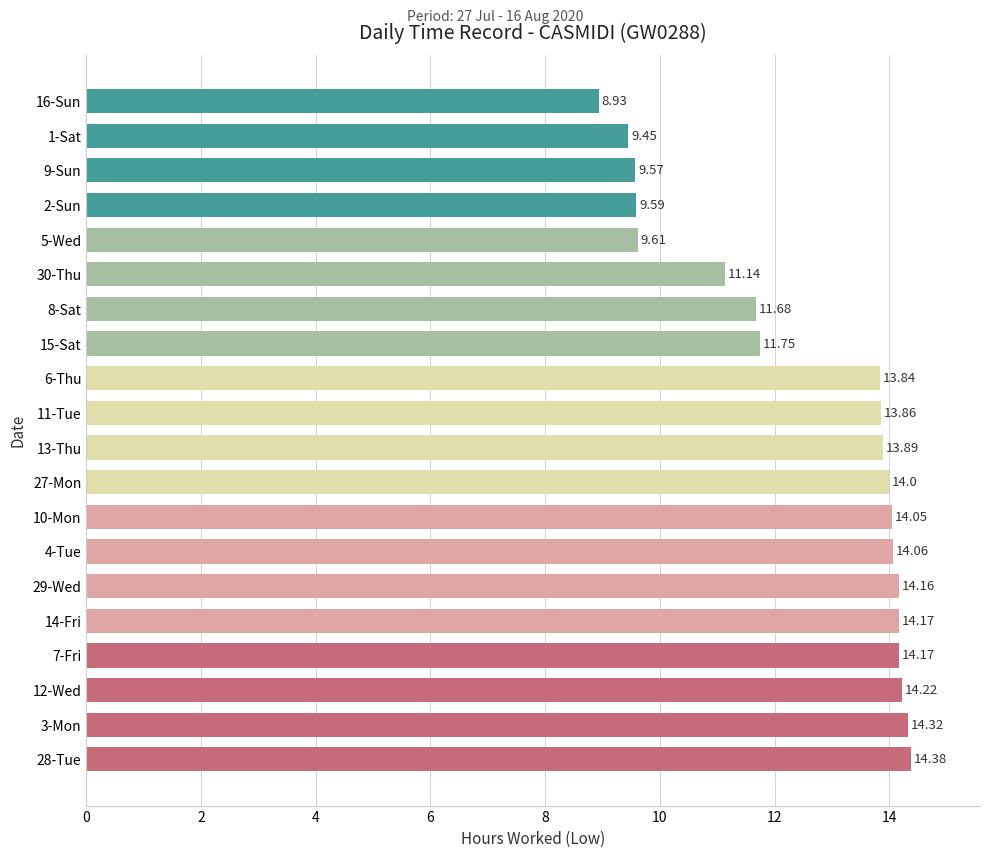

What is the ratio of the value at 10-Mon to the value at 15-Sat?

1.2